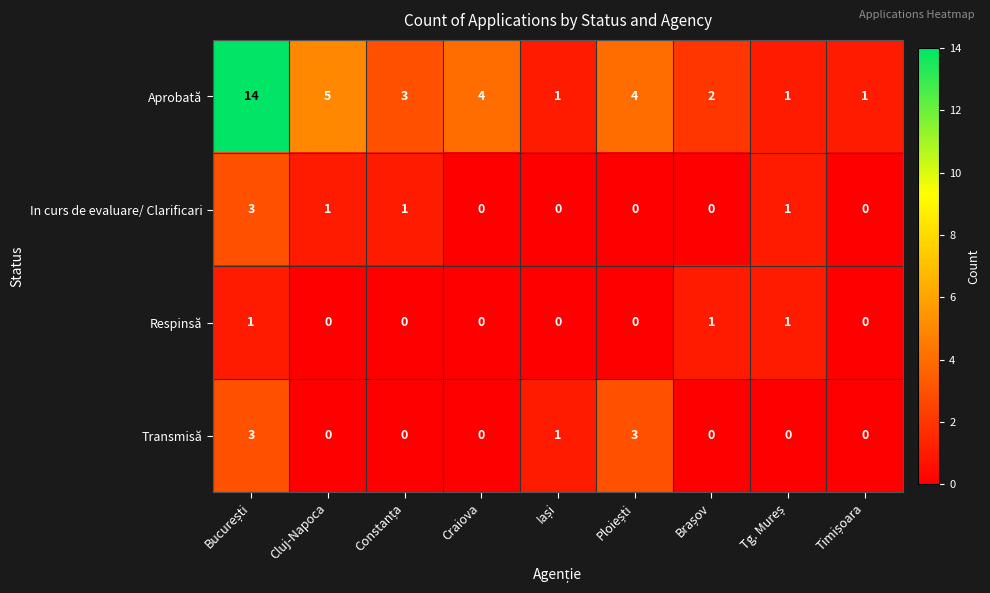

How many categories are shown in the chart?

9